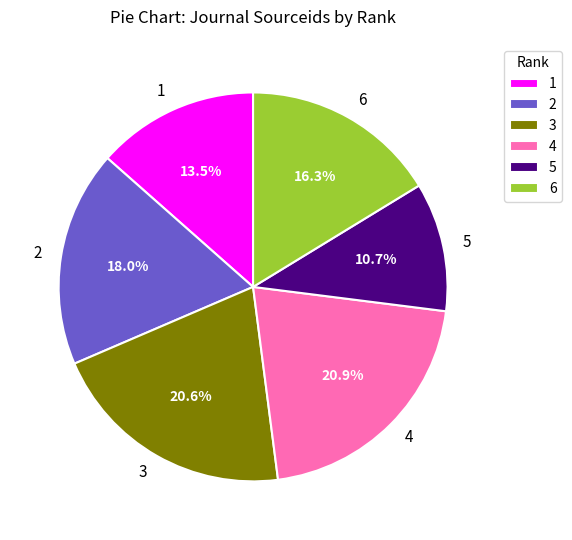

Do 6 and 4 together represent more than half of the pie?

No